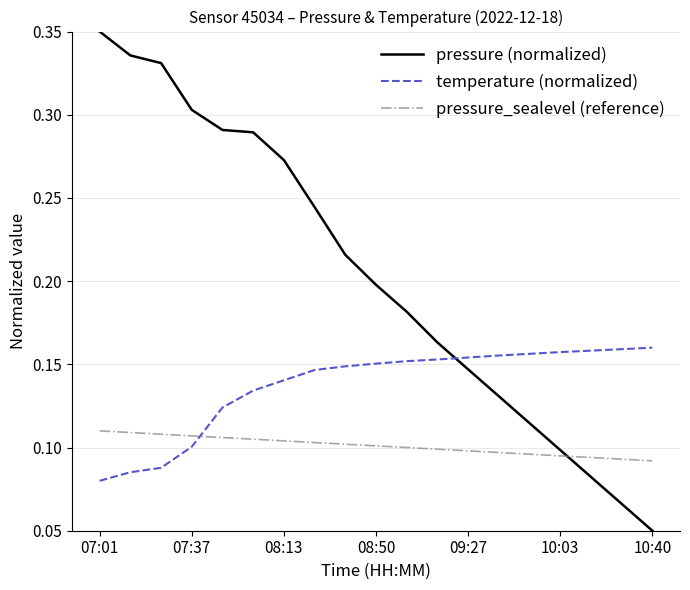

Rank the series by their average value, from lowest to highest.

pressure_sealevel (reference), temperature (normalized), pressure (normalized)